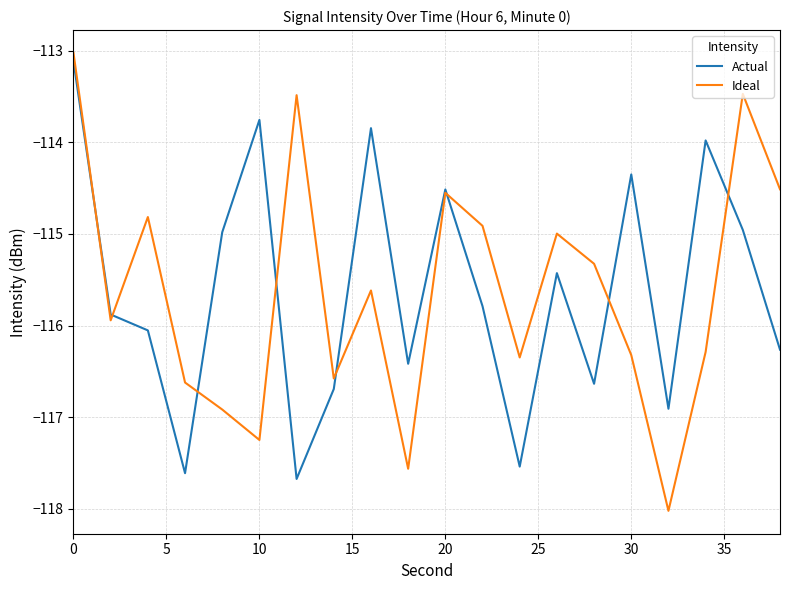

What is the minimum value for Actual?

-117.7